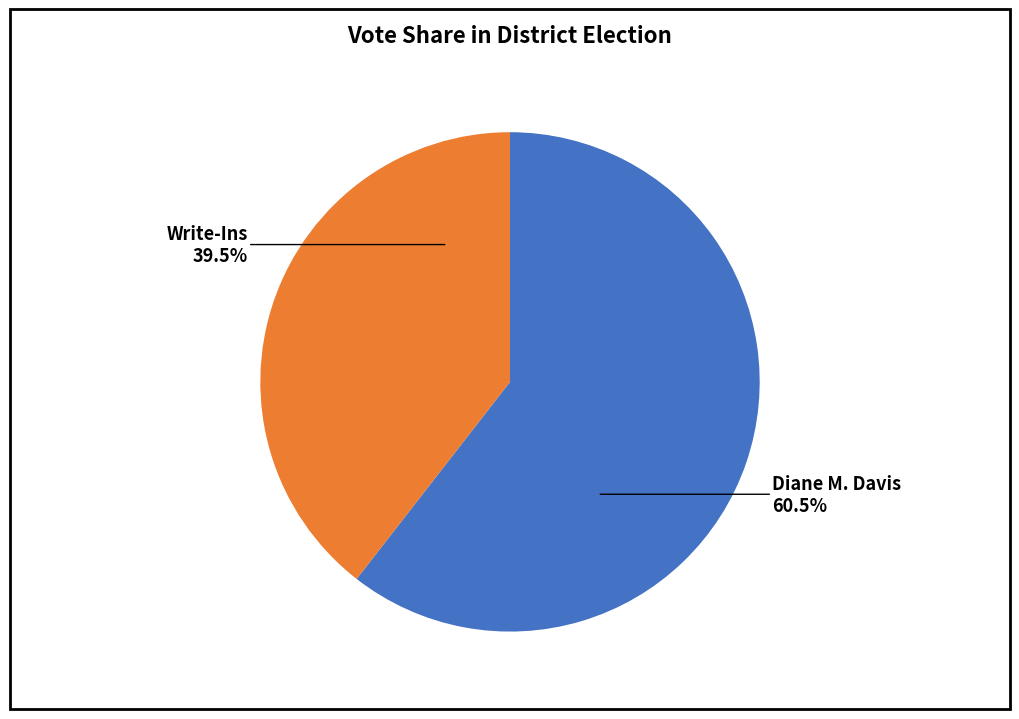

Is there a majority slice in this chart?

Yes